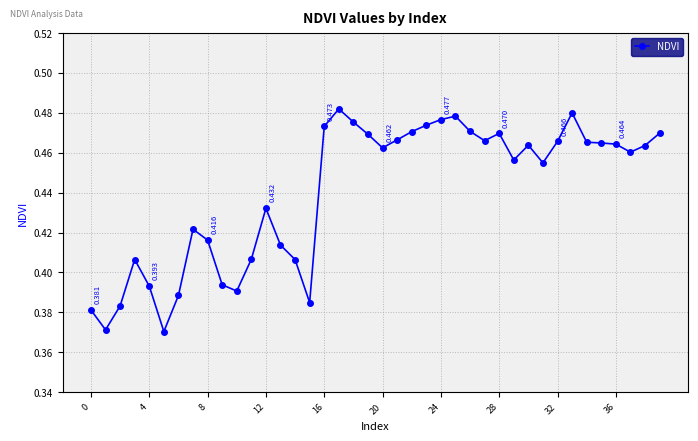

True or false: the data has more than 1 interior local peaks.

True